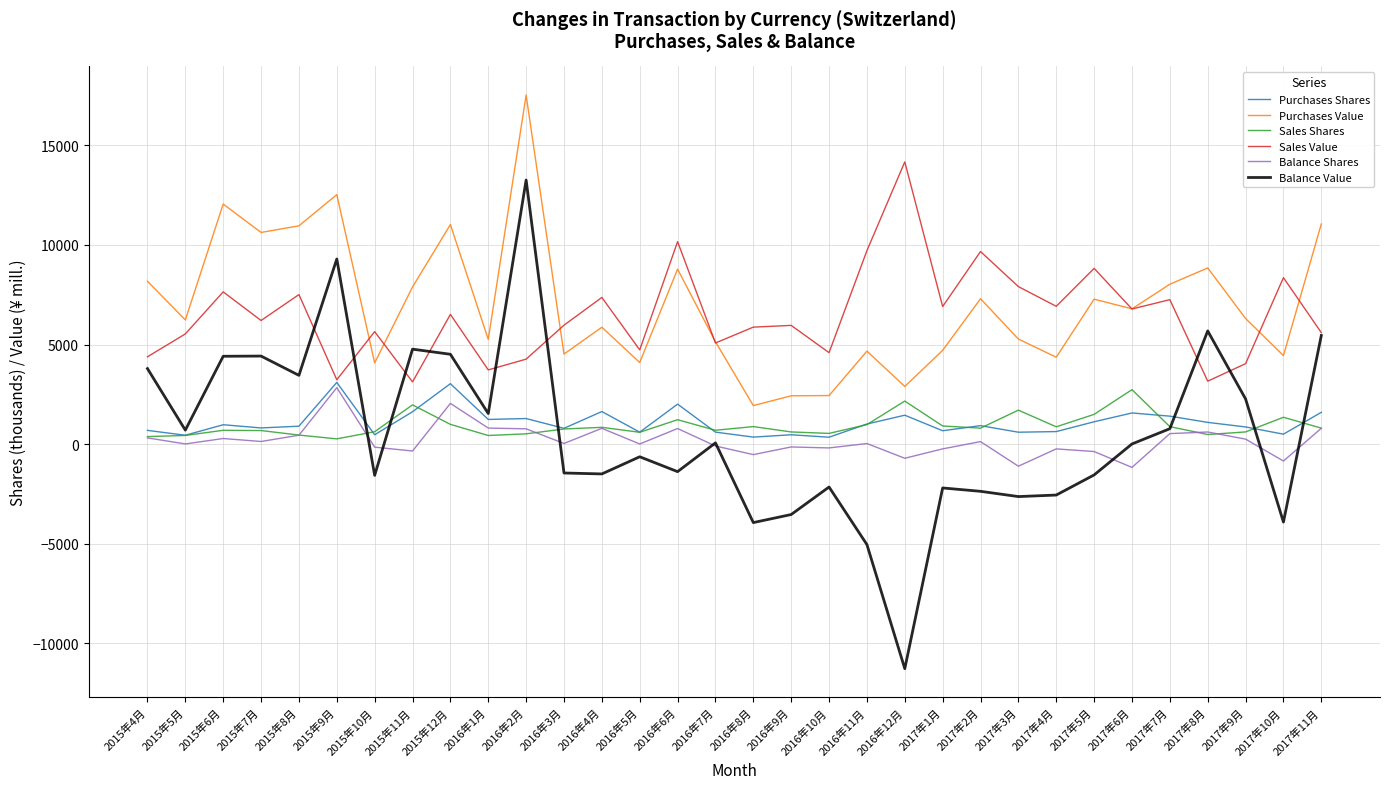

Is the value of Balance Shares at 2017年10月 greater than the value of Balance Value at 2017年4月?

Yes